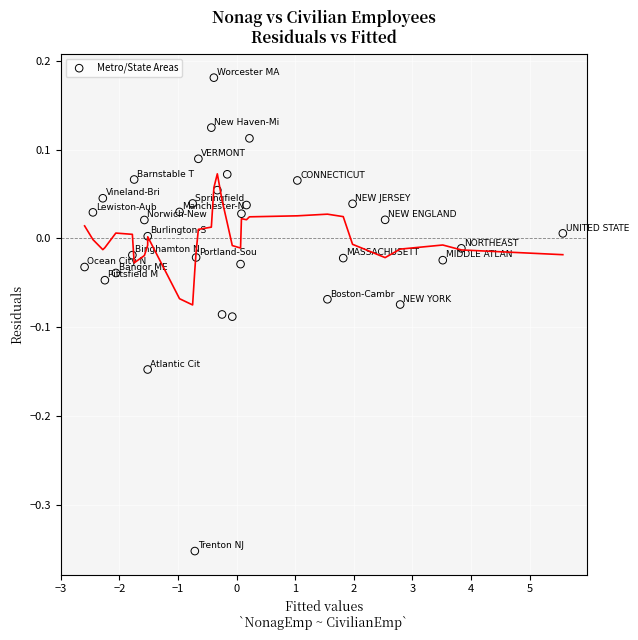

What is the range of Y values (max minus min)?

0.5